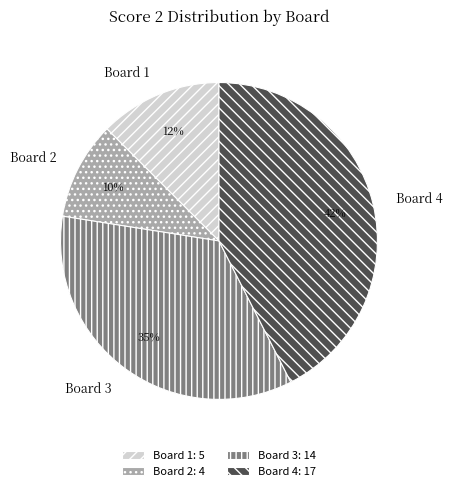

Approximately how many times larger is the value at Board 1 compared to Board 4?

0.3